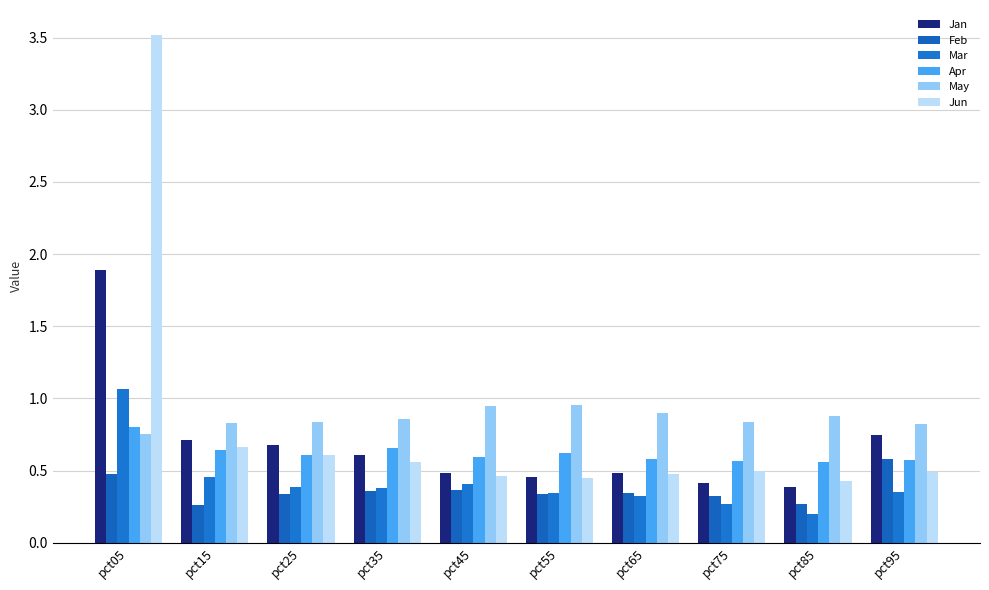

Rank the series at pct25 from highest to lowest value.

May, Jan, Jun, Apr, Mar, Feb